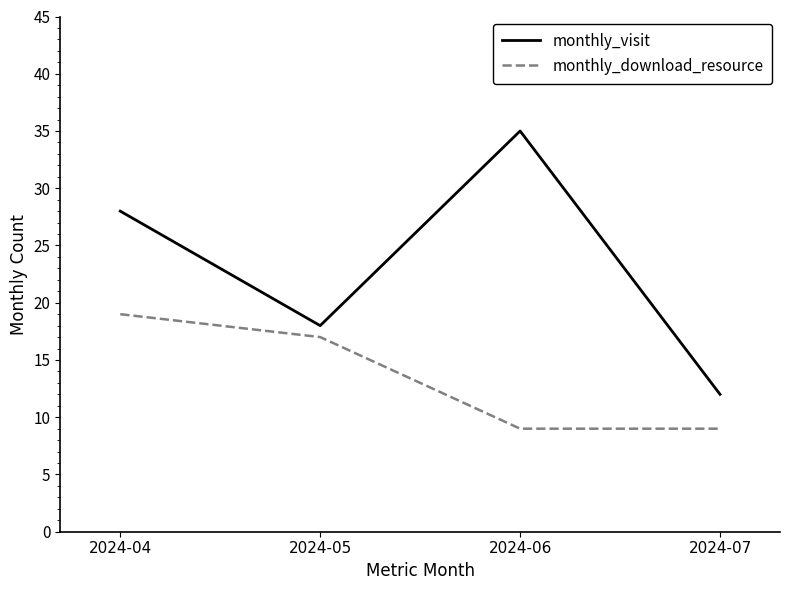

Is it true that monthly_download_resource equals 30 at 2024-04?

False